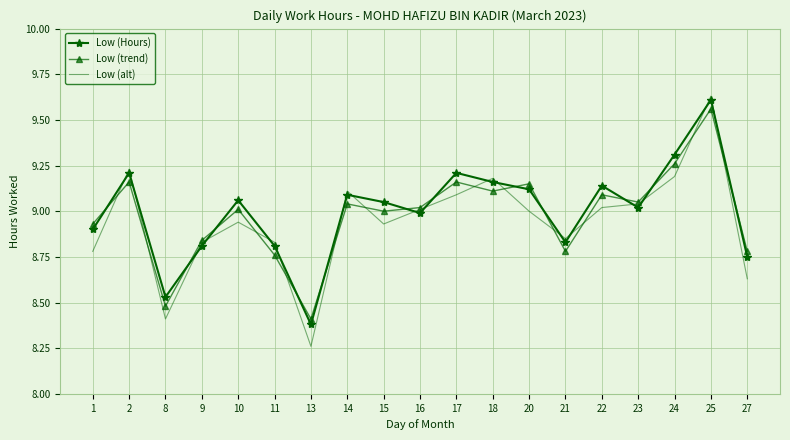

Rank the series by their maximum value, from lowest to highest.

Low (trend), Low (Hours), Low (alt)